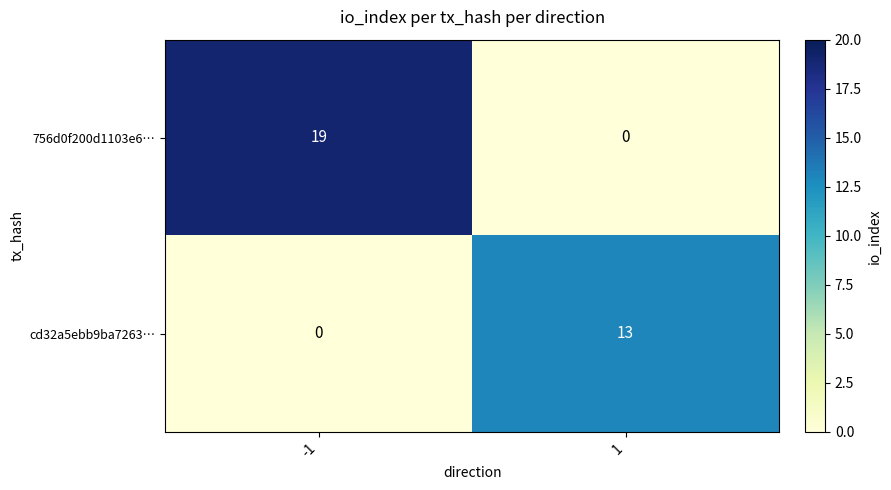

Which series changed the most between -1 and 1?

756d0f200d1103e6…